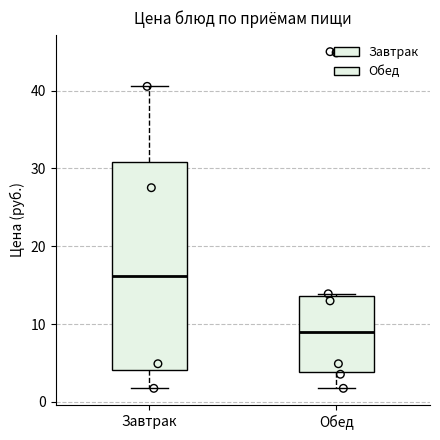

Which box is the tallest, from its lower edge to its upper edge?

Завтрак